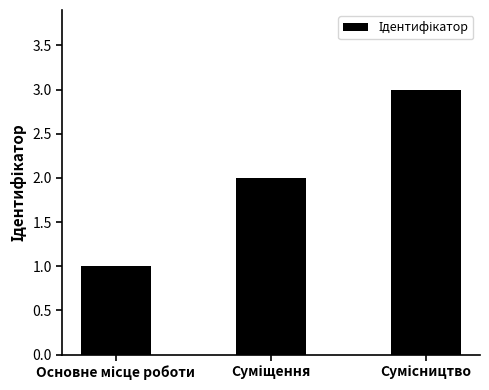

Count the values in the range 1 to 3.

3